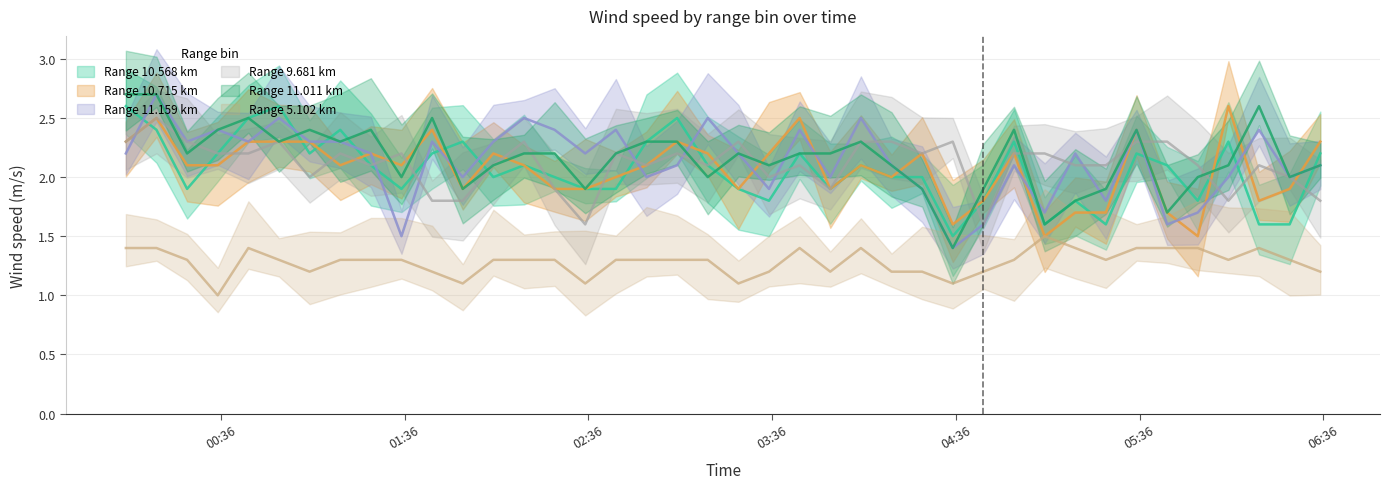

What is the highest value of the  11.159 series?

2.7